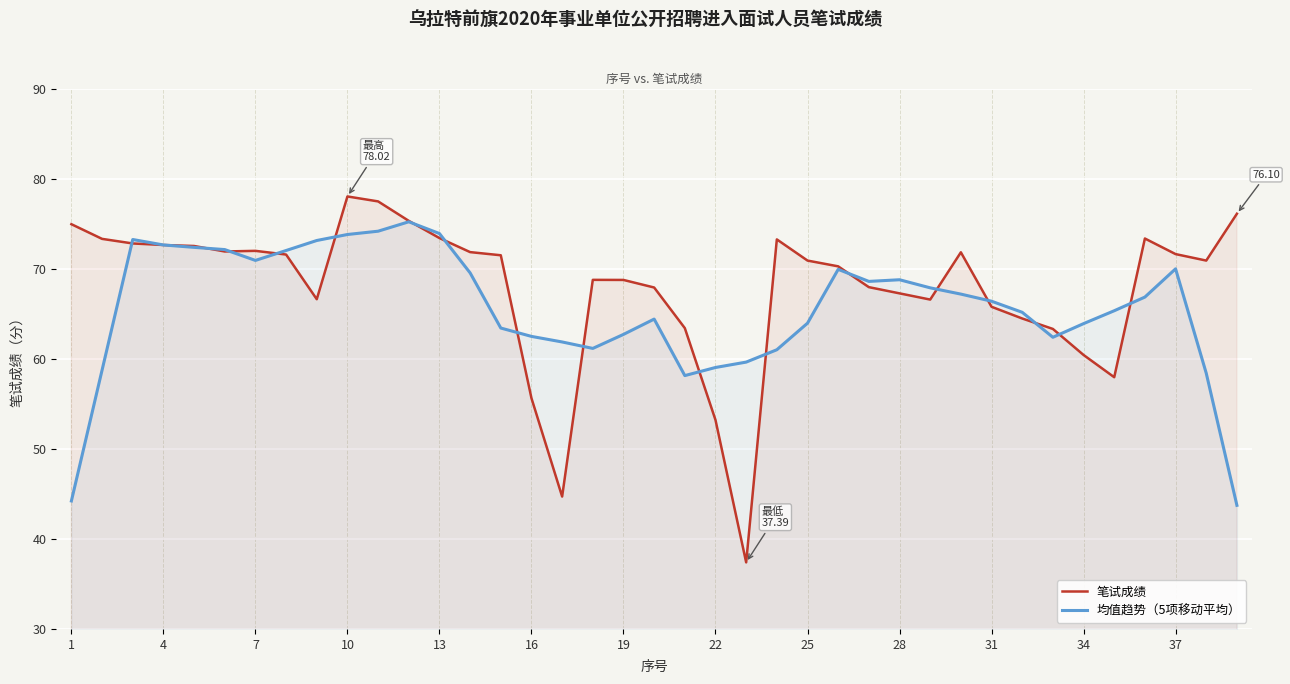

Which series has the largest total across all categories?

笔试成绩